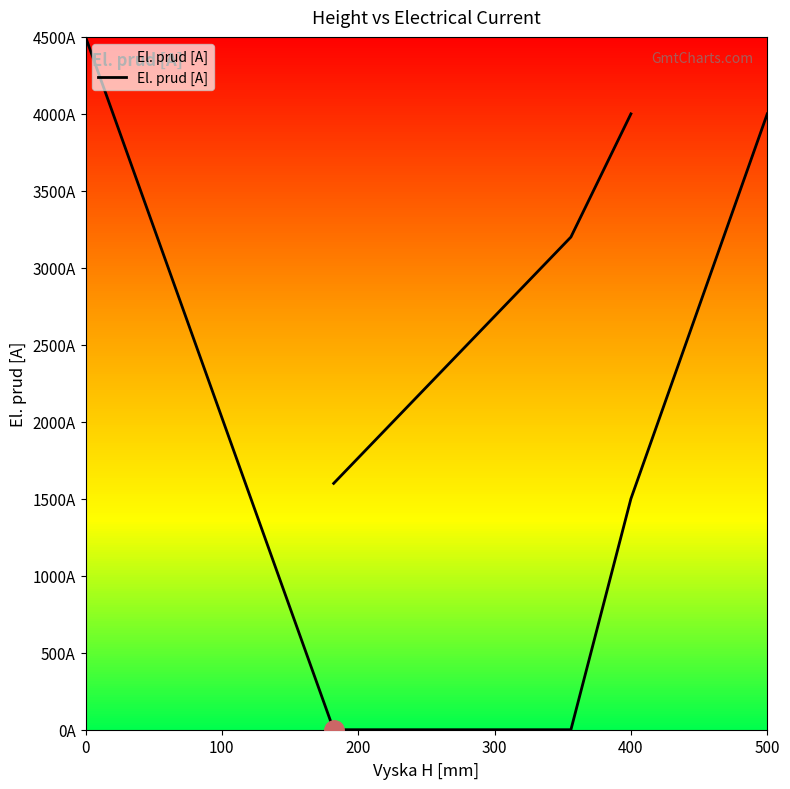

Is it true that the value at 0 is 506?

False